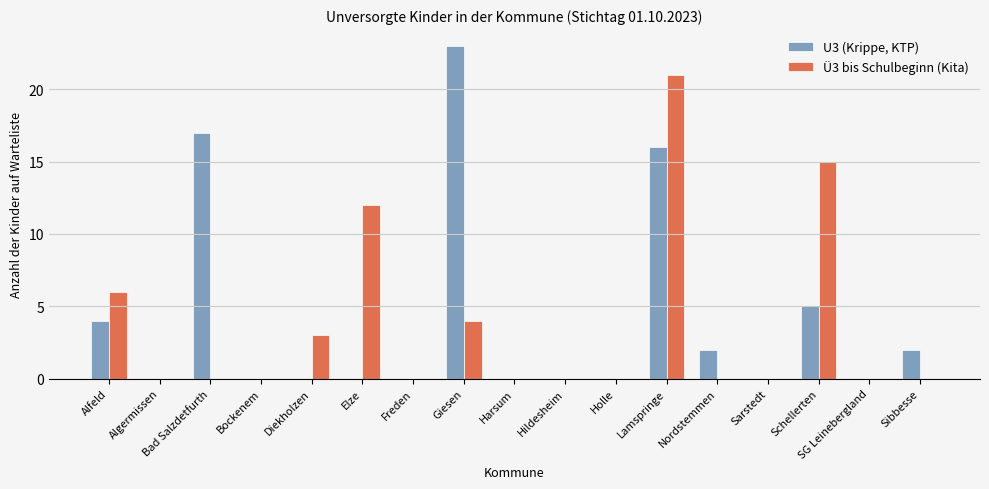

Between Giesen and Sarstedt, which series saw the biggest shift?

U3 (Krippe, KTP)